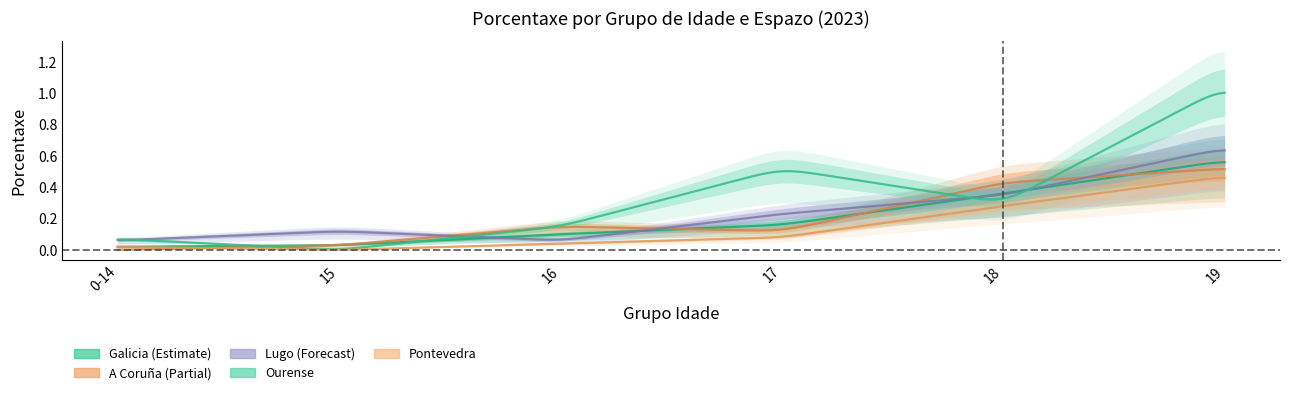

What is the sum of all A Coruña values?

1.2